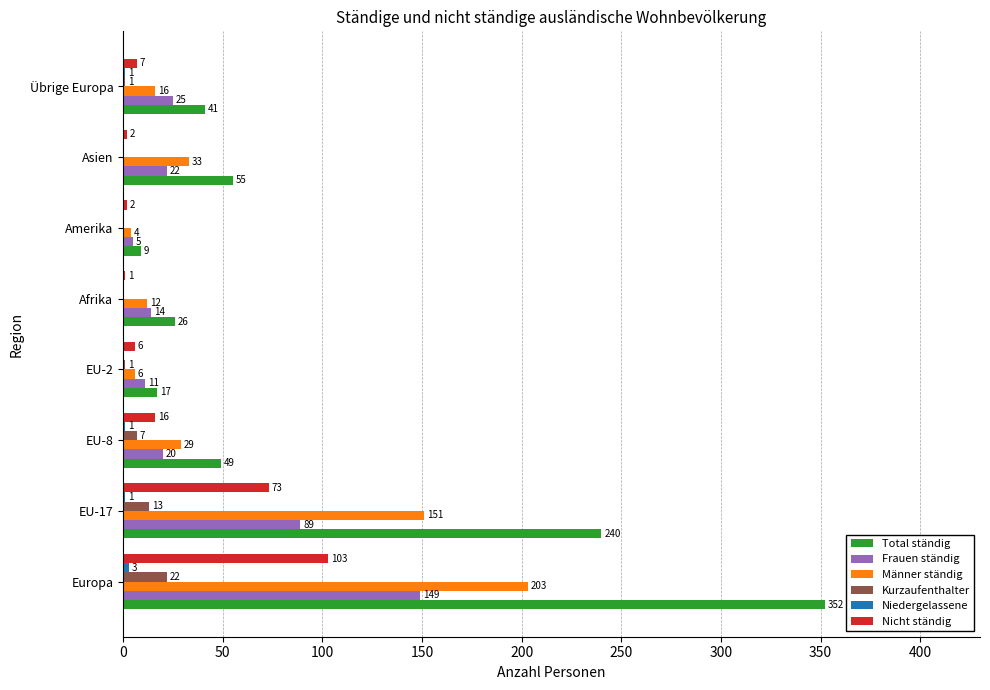

Is it true that Frauen ständig equals 38 at Übrige Europa?

False